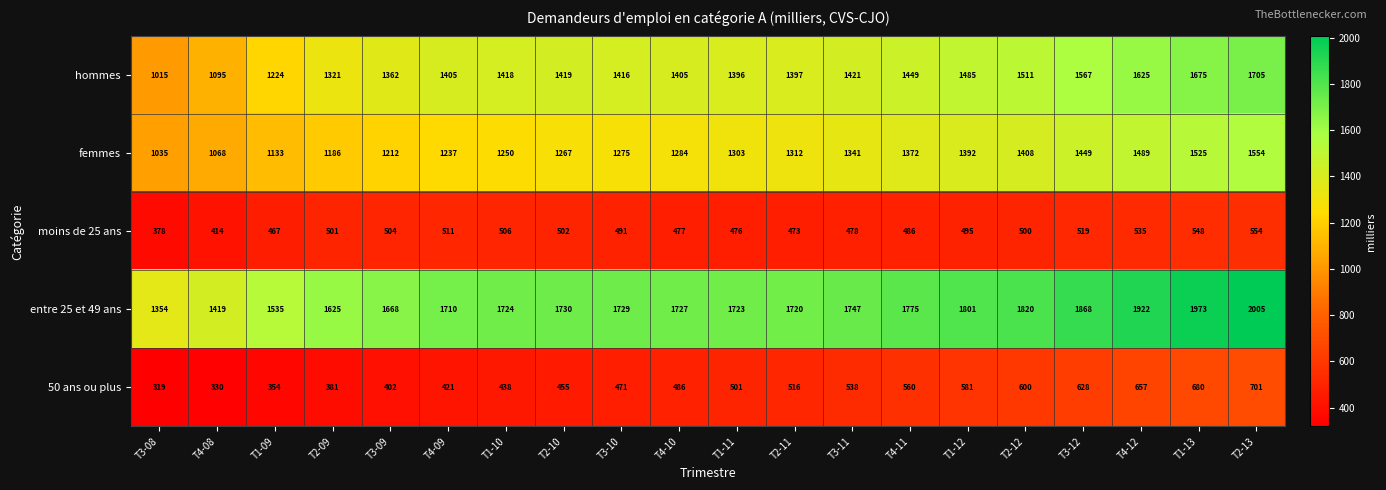

What is the spread (max minus min) of values at T2-10?

1275